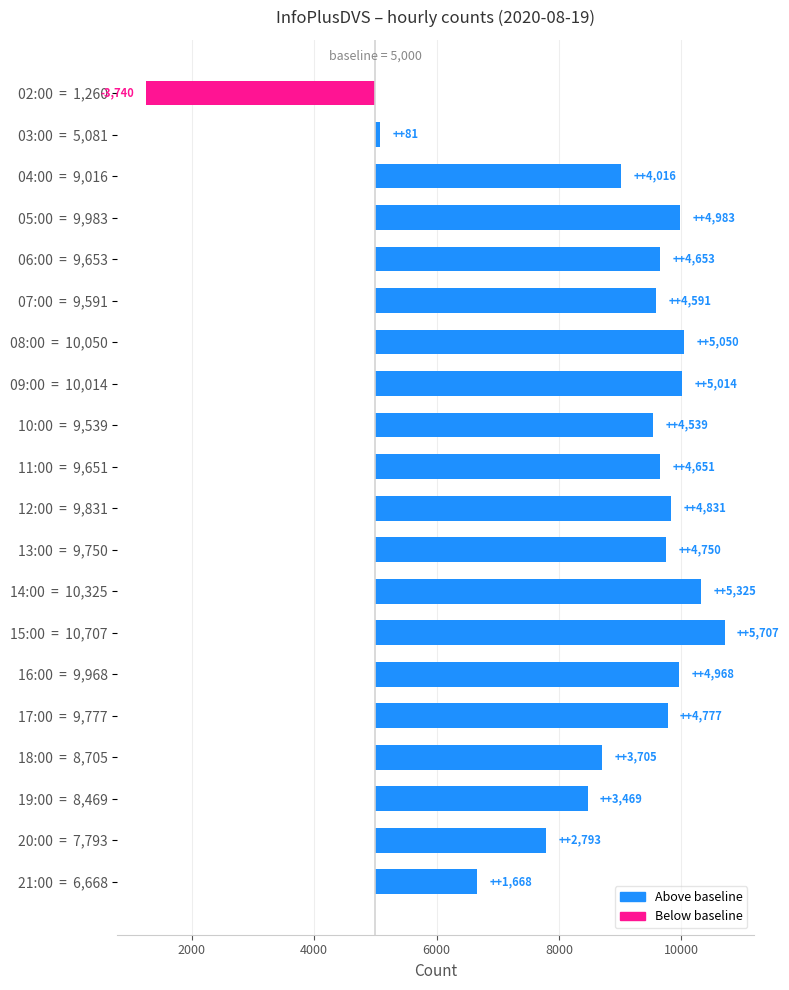

How many data points are above 4653?

9